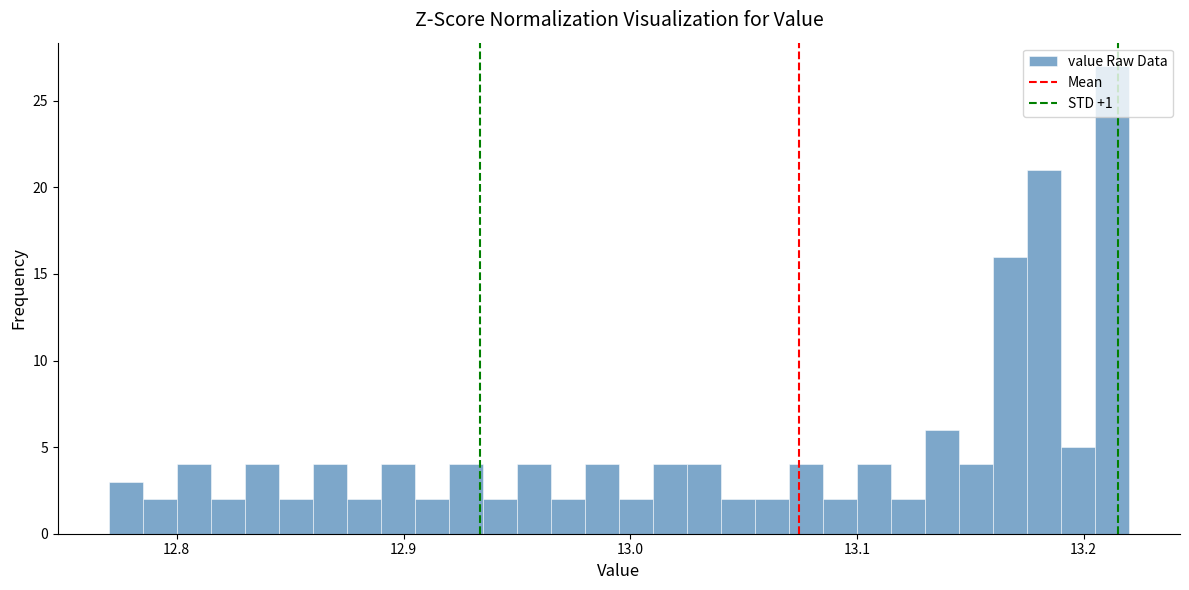

Around what value on the x-axis is the tallest bar? Give the approximate position of its centre, as read against the axis.

13.21